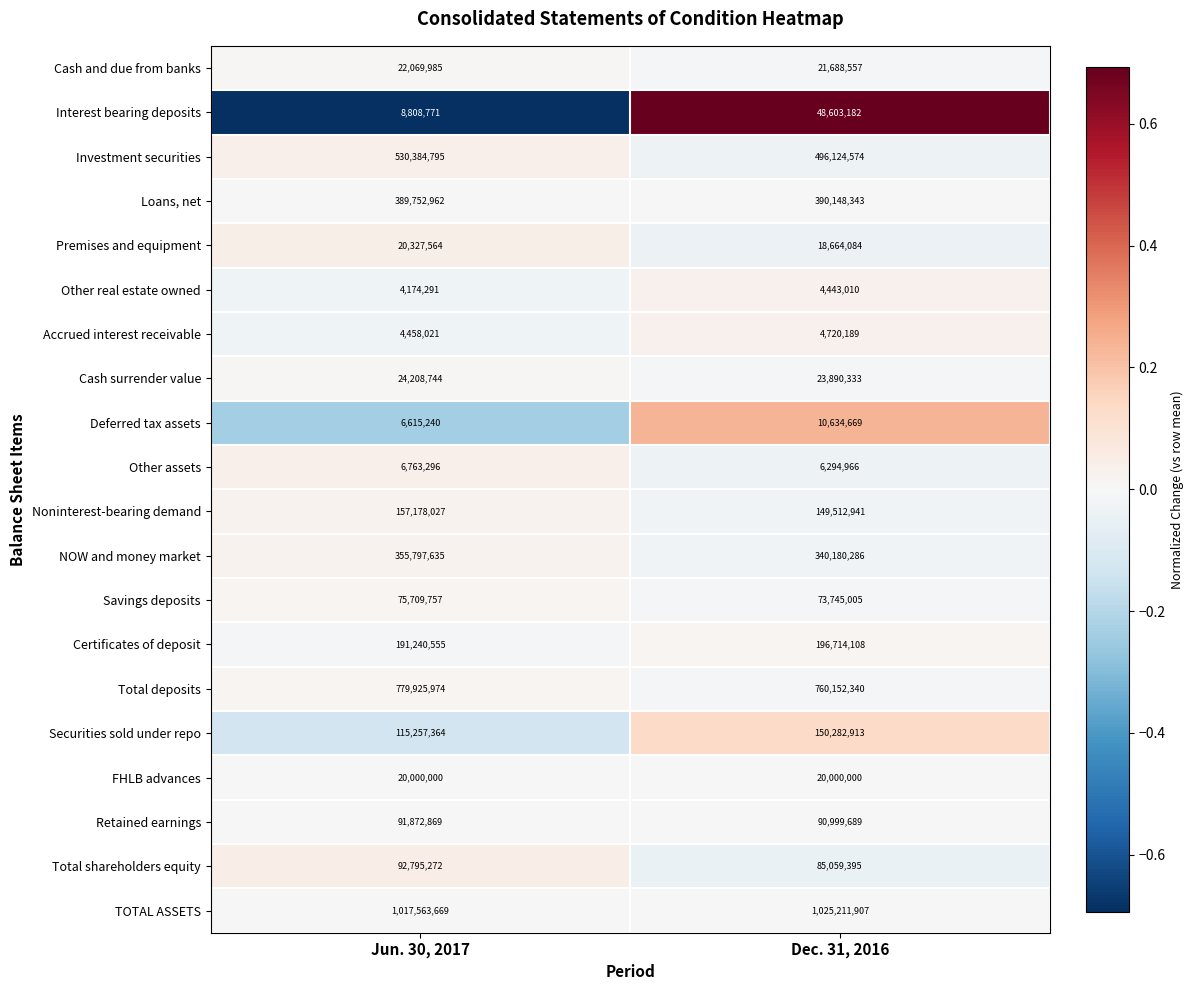

What is the sum of all TOTAL ASSETS values?

2042775576